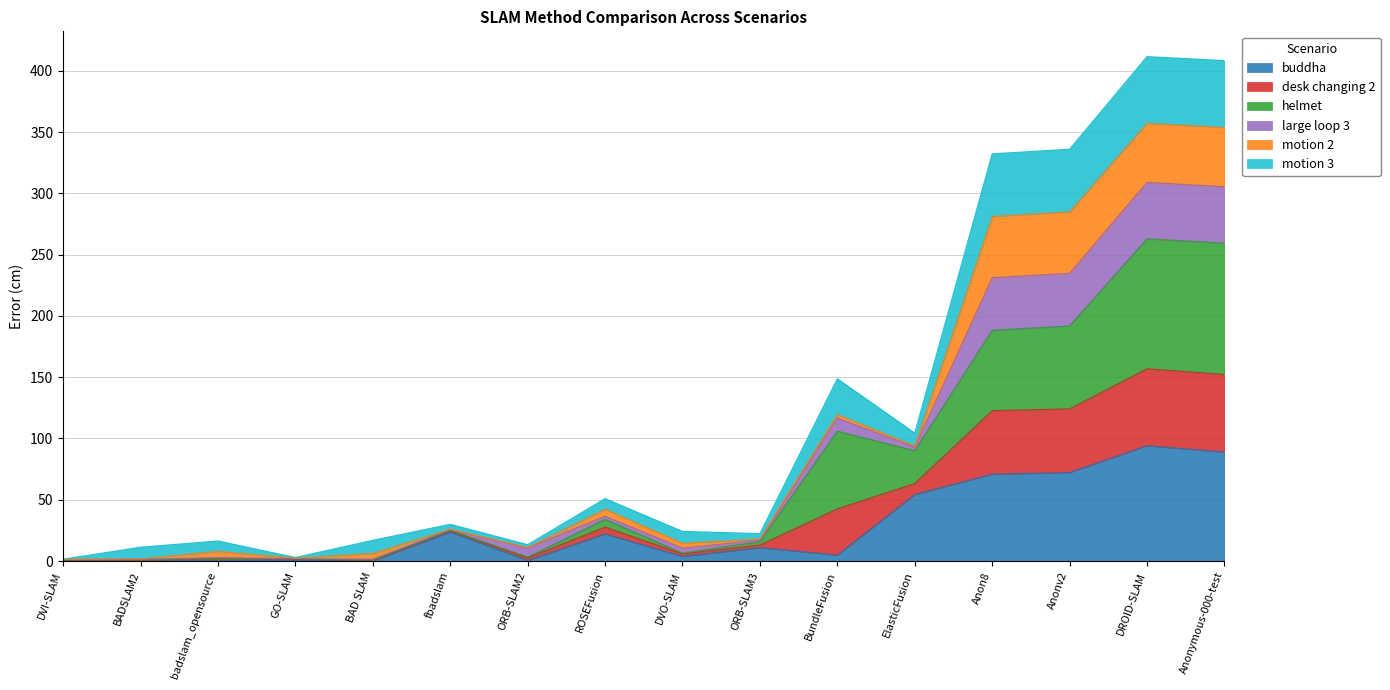

What is the highest value of the buddha series?

94.2